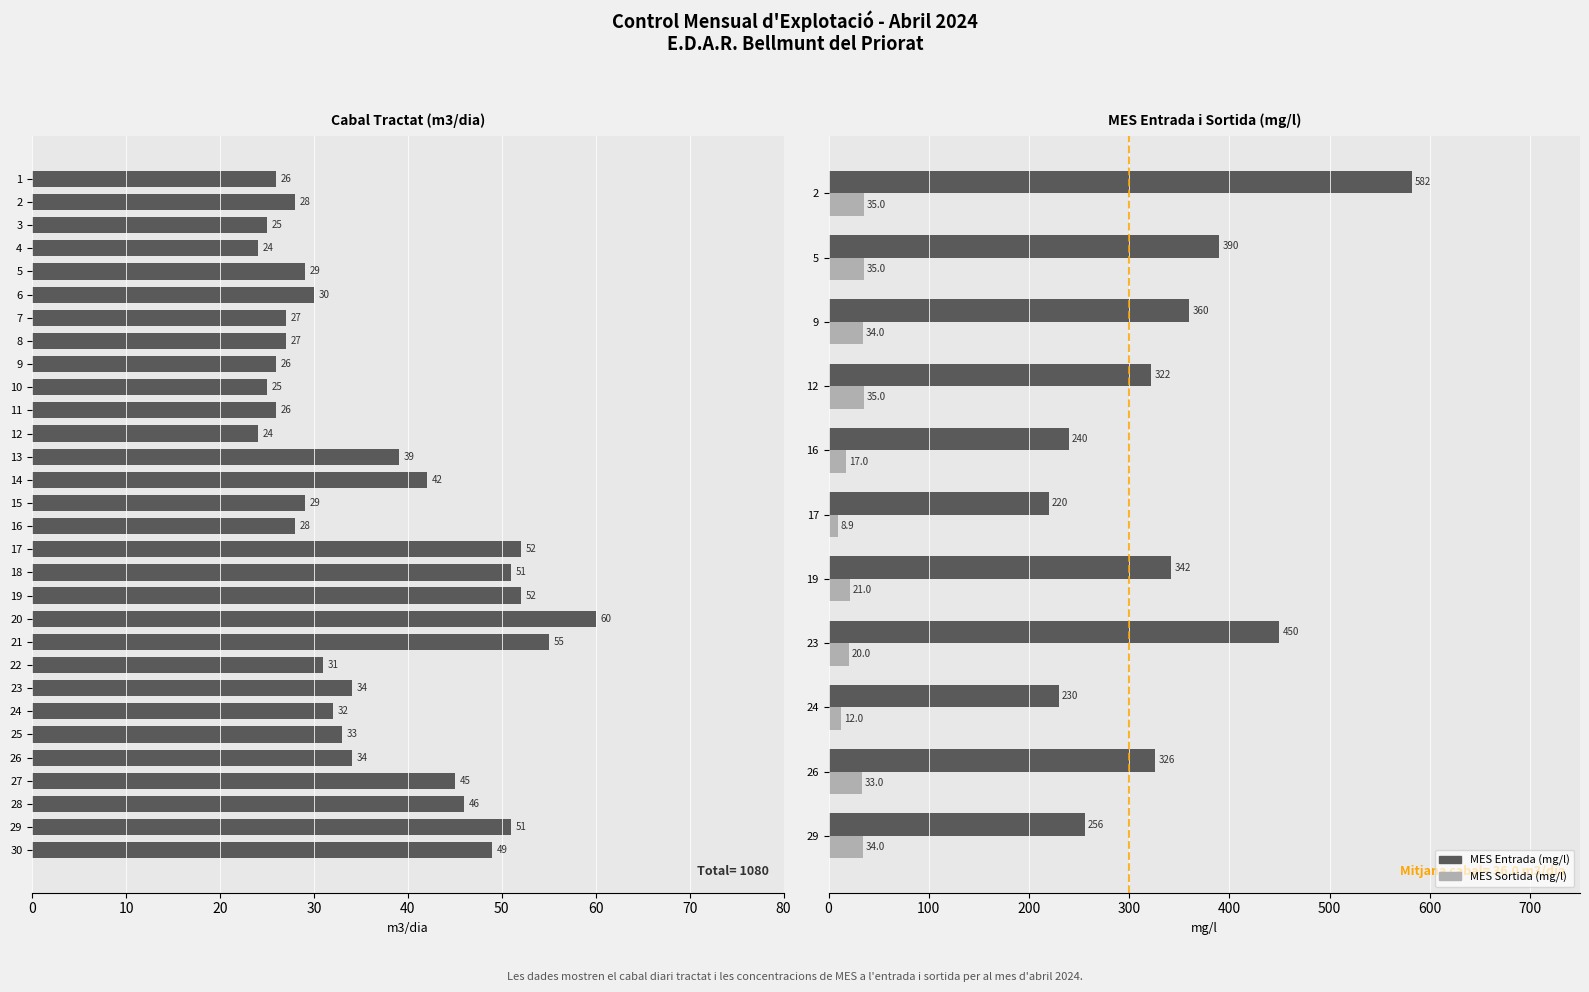

Rank the categories by Cabal Tractat (m3/dia) value from lowest to highest.

4, 12, 3, 10, 1, 9, 11, 7, 8, 2, 16, 5, 15, 6, 22, 24, 25, 23, 26, 13, 14, 27, 28, 30, 18, 29, 17, 19, 21, 20